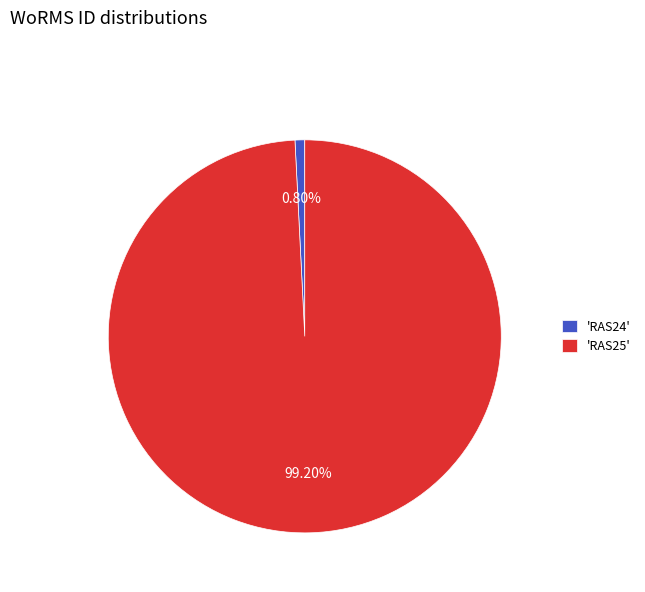

To the nearest percent, what is the average slice percentage?

50%